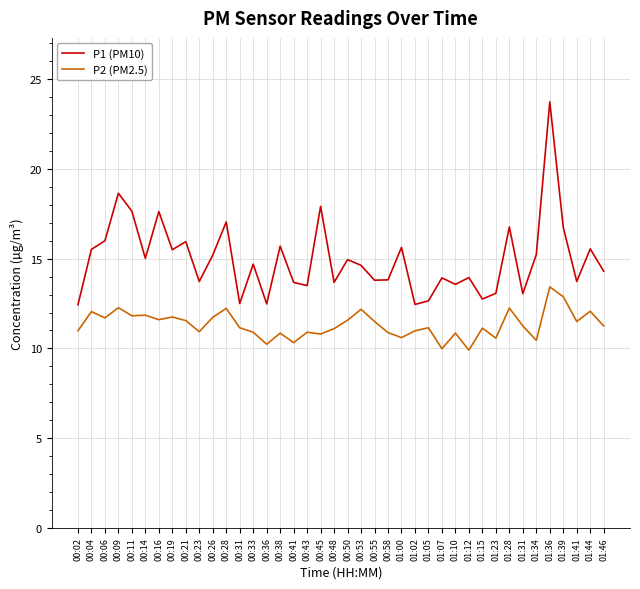

Where is the first local minimum for P2 (PM2.5)?

00:06